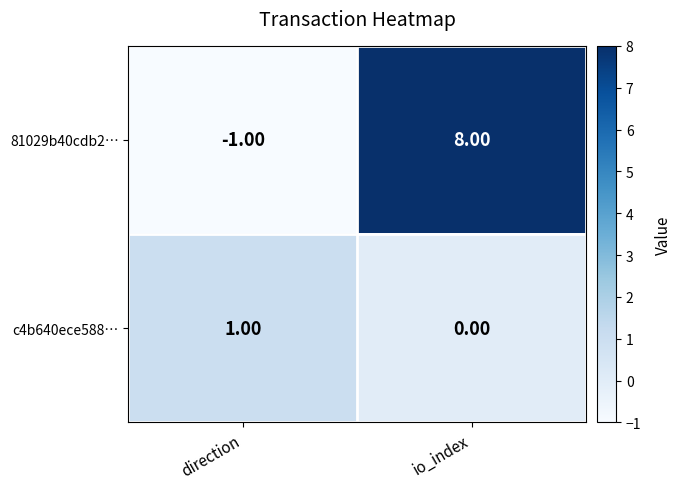

What is the difference between the maximum and minimum values in the 81029b40cdb2… series?

9